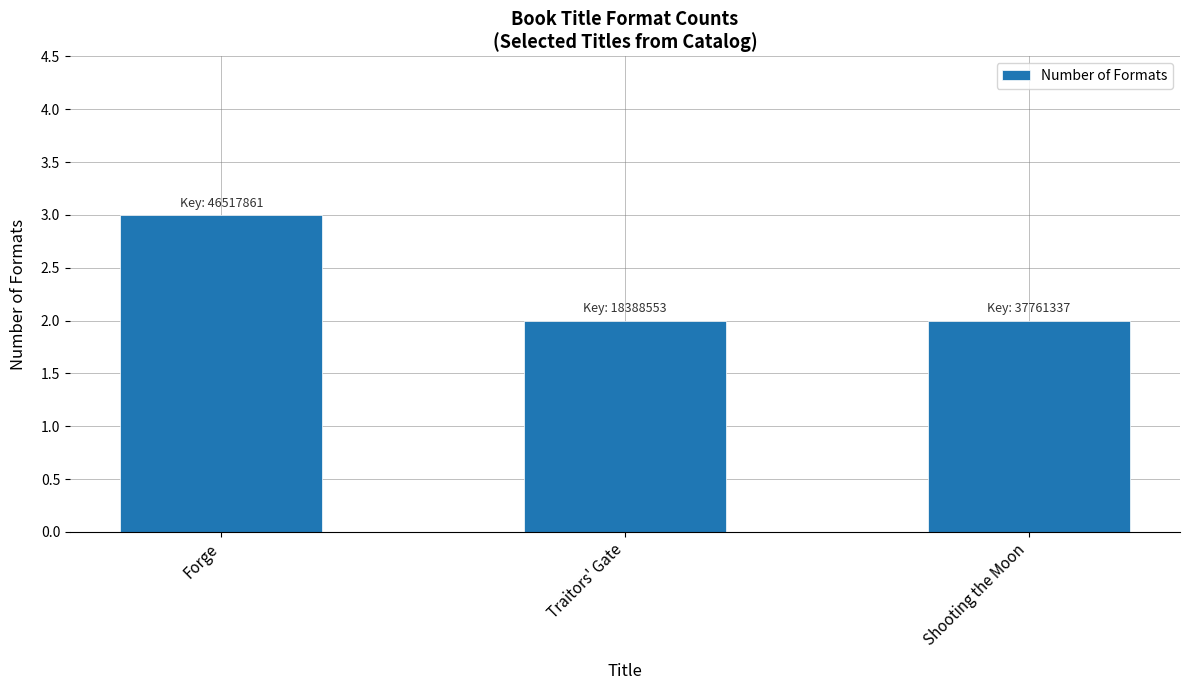

What is the average value?

2